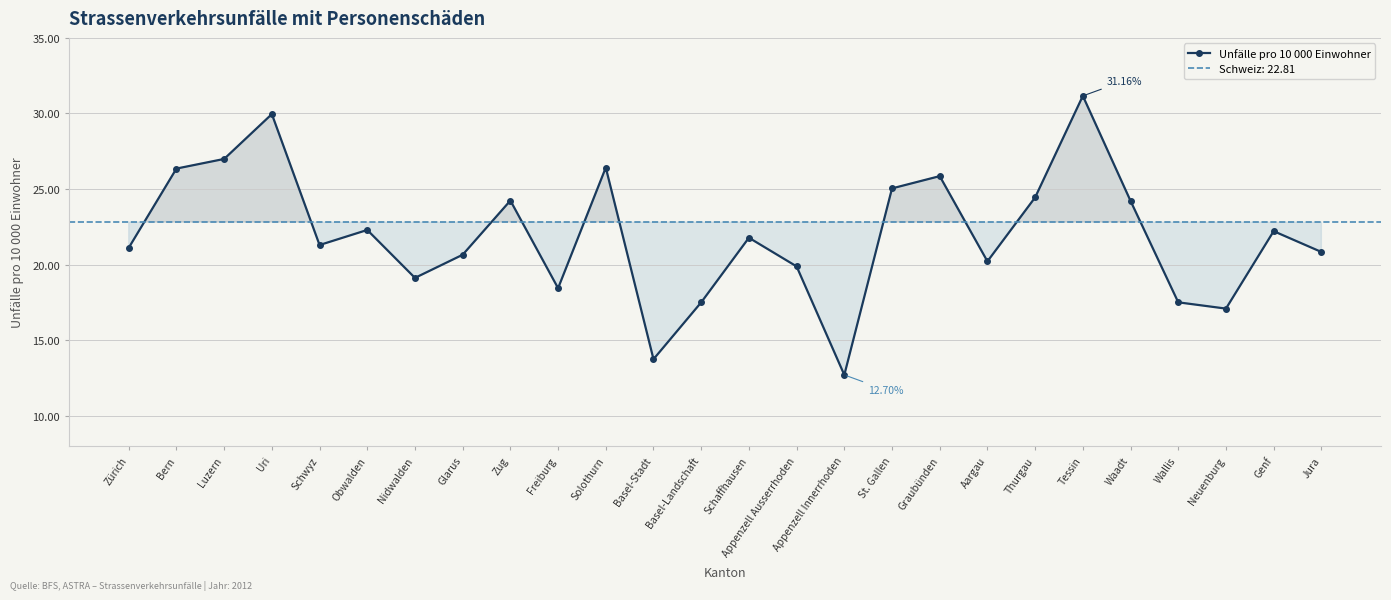

How many points are lower than both their immediate neighbors (excluding endpoints)?

7